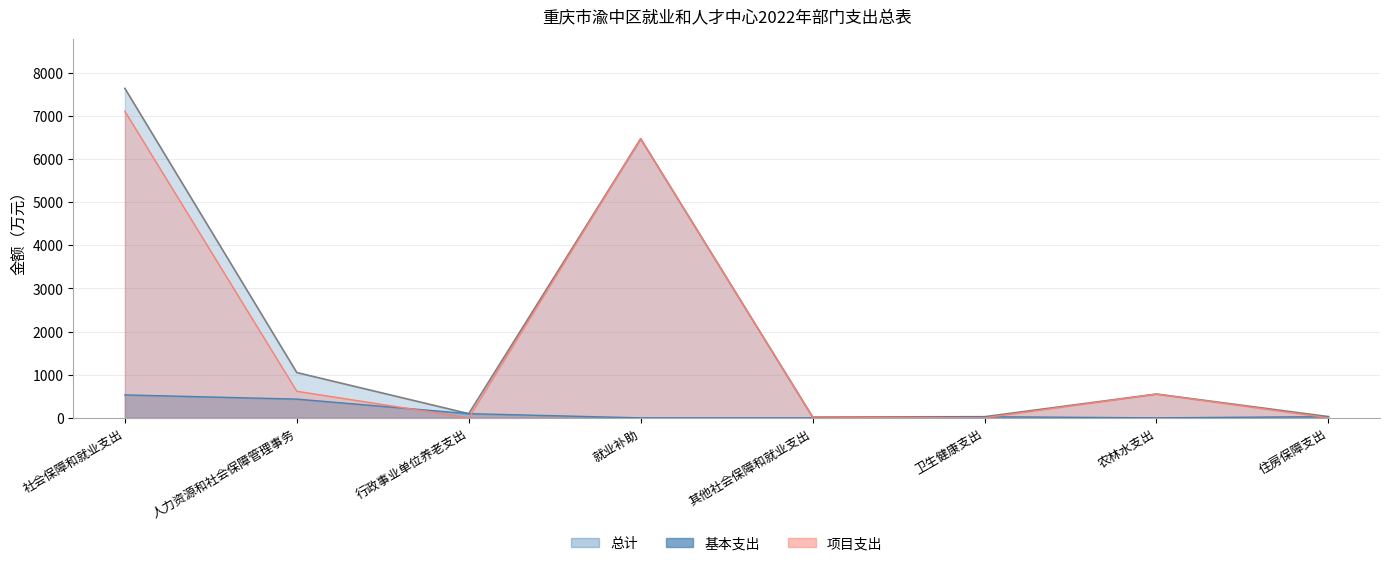

Reading left to right, list all the values displayed in this chart.

总计: 社会保障和就业支出=7636.6	人力资源和社会保障管理事务=1050.2	行政事业单位养老支出=97.2	就业补助=6469.2	其他社会保障和就业支出=20.0	卫生健康支出=26.5	农林水支出=551.5	住房保障支出=28.6
基本支出: 社会保障和就业支出=531.7	人力资源和社会保障管理事务=434.4	行政事业单位养老支出=97.2	就业补助=0.0	其他社会保障和就业支出=0.0	卫生健康支出=26.5	农林水支出=0.0	住房保障支出=28.6
项目支出: 社会保障和就业支出=7104.9	人力资源和社会保障管理事务=615.7	行政事业单位养老支出=0.0	就业补助=6469.2	其他社会保障和就业支出=20.0	卫生健康支出=0.0	农林水支出=551.5	住房保障支出=0.0